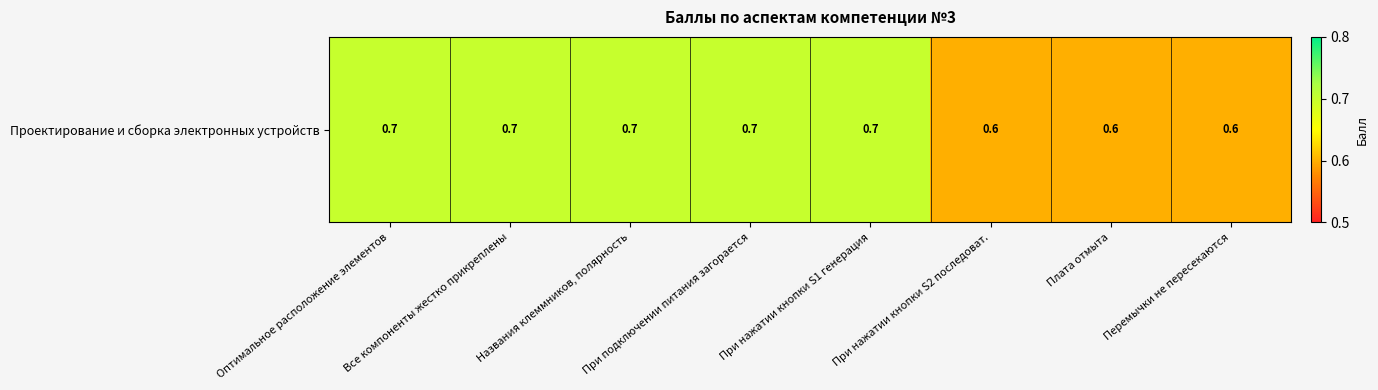

Which has a higher value, При подключении питания загорается or Все компоненты жестко прикреплены?

При подключении питания загорается